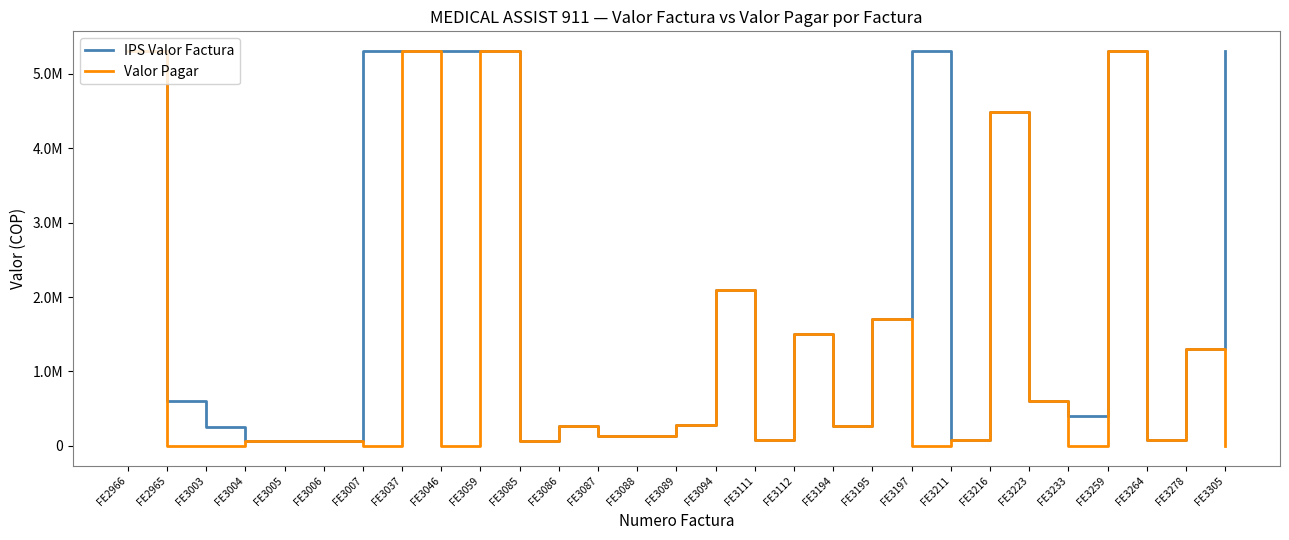

Is it true that IPS Valor Factura equals 70000 at FE3005?

True